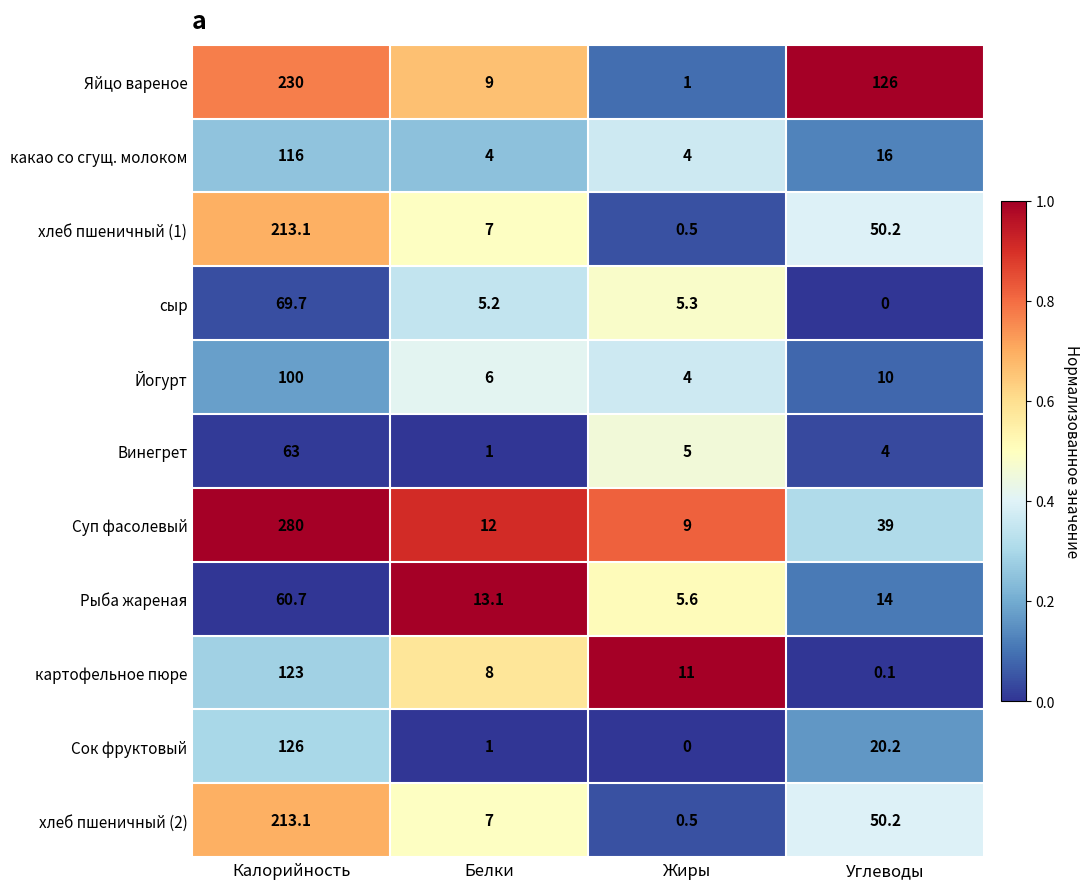

Rank the categories by Йогурт value from lowest to highest.

Жиры, Белки, Углеводы, Калорийность